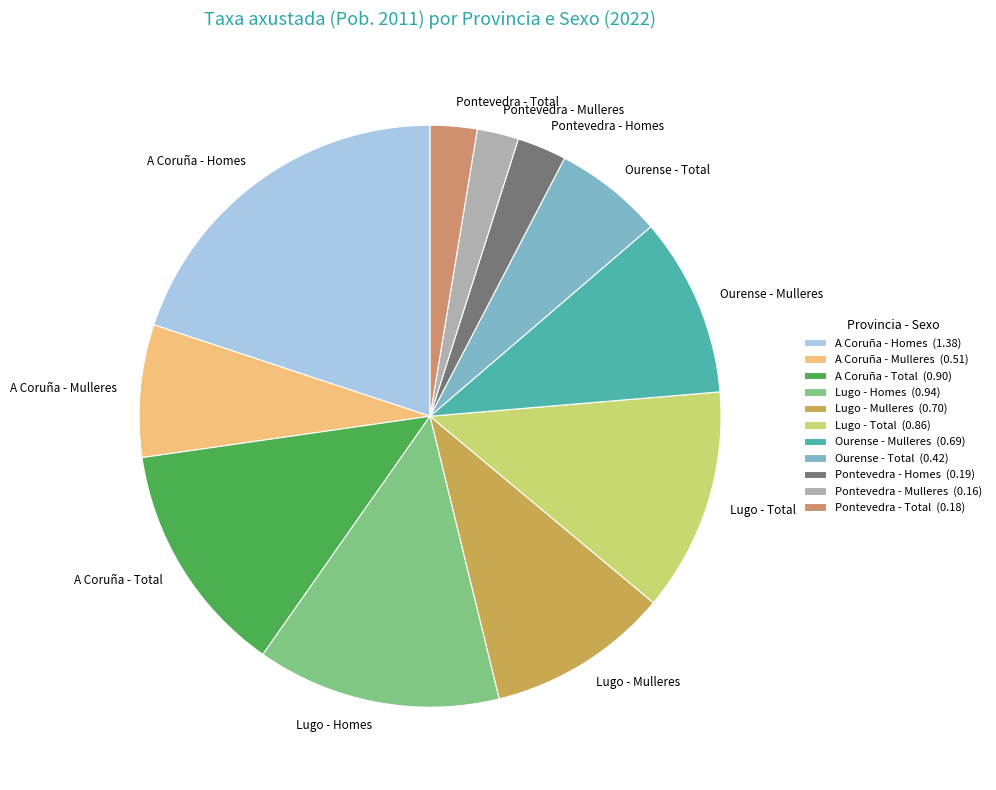

The Lugo - Homes slice represents 14% of the pie. True or false?

True